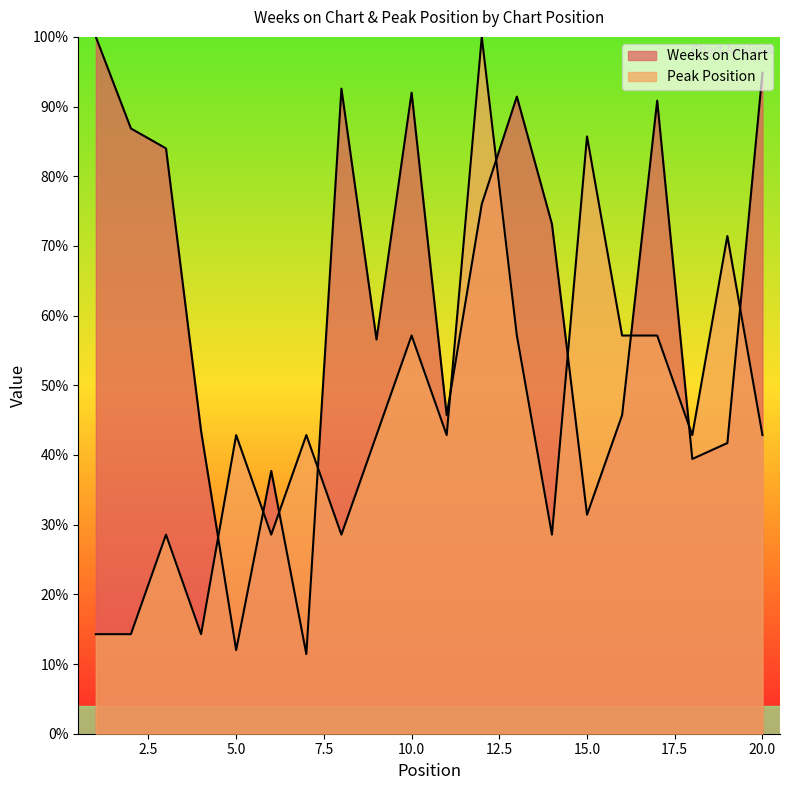

Reading right to left, list all the values displayed in this chart.

Weeks on Chart: 94.9	41.7	39.4	90.9	45.7	31.4	73.1	91.4	76.0	45.7	92.0	56.6	92.6	11.4	37.7	12.0	43.4	84.0	86.9	100.0
Peak Position: 42.9	71.4	42.9	57.1	57.1	85.7	28.6	57.1	100.0	42.9	57.1	42.9	28.6	42.9	28.6	42.9	14.3	28.6	14.3	14.3